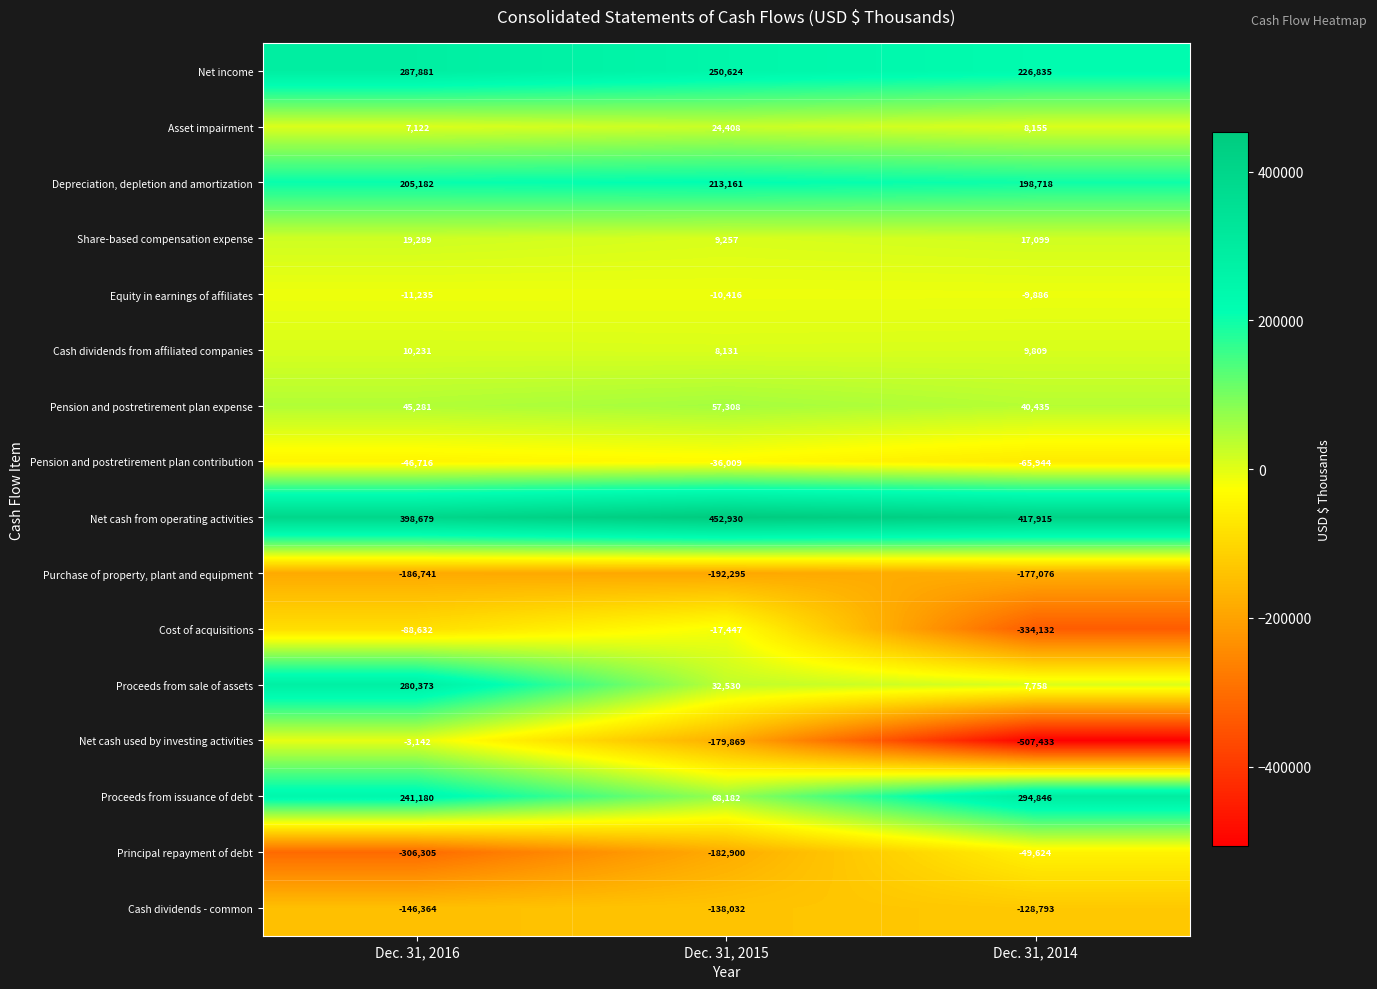

Which series has the widest spread of values?

Net cash used by investing activities